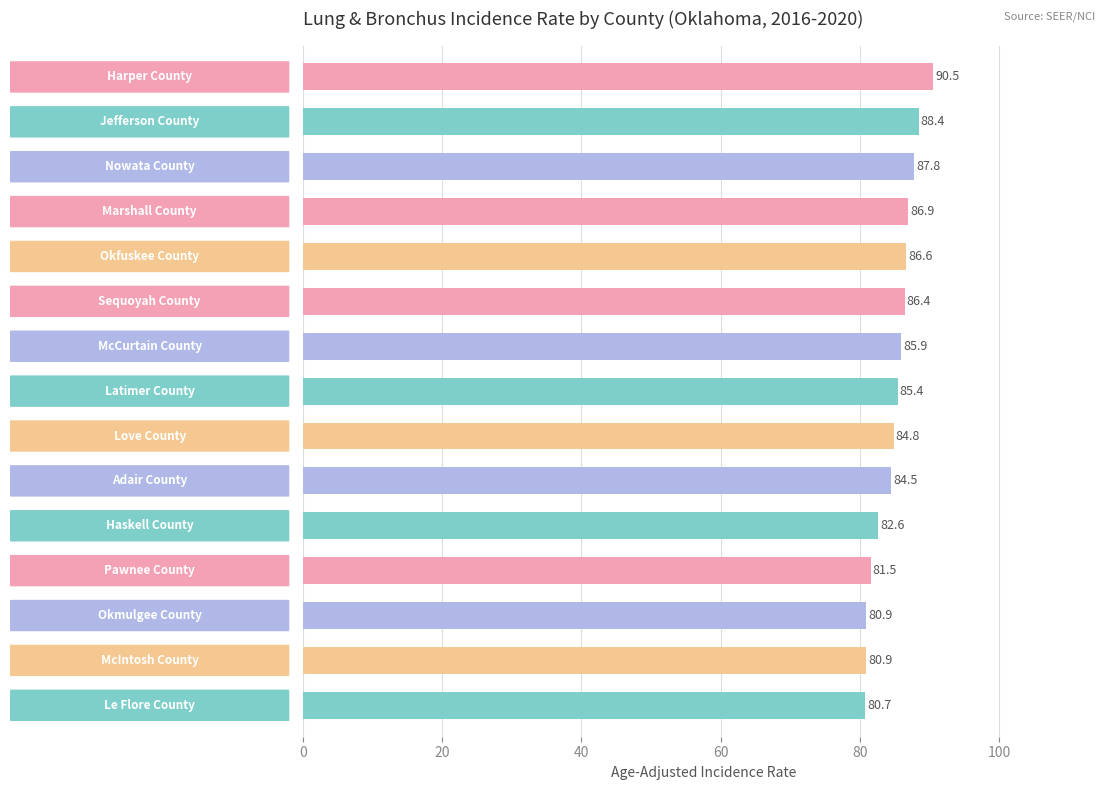

What is the value of the 5th bar from the top?

86.6